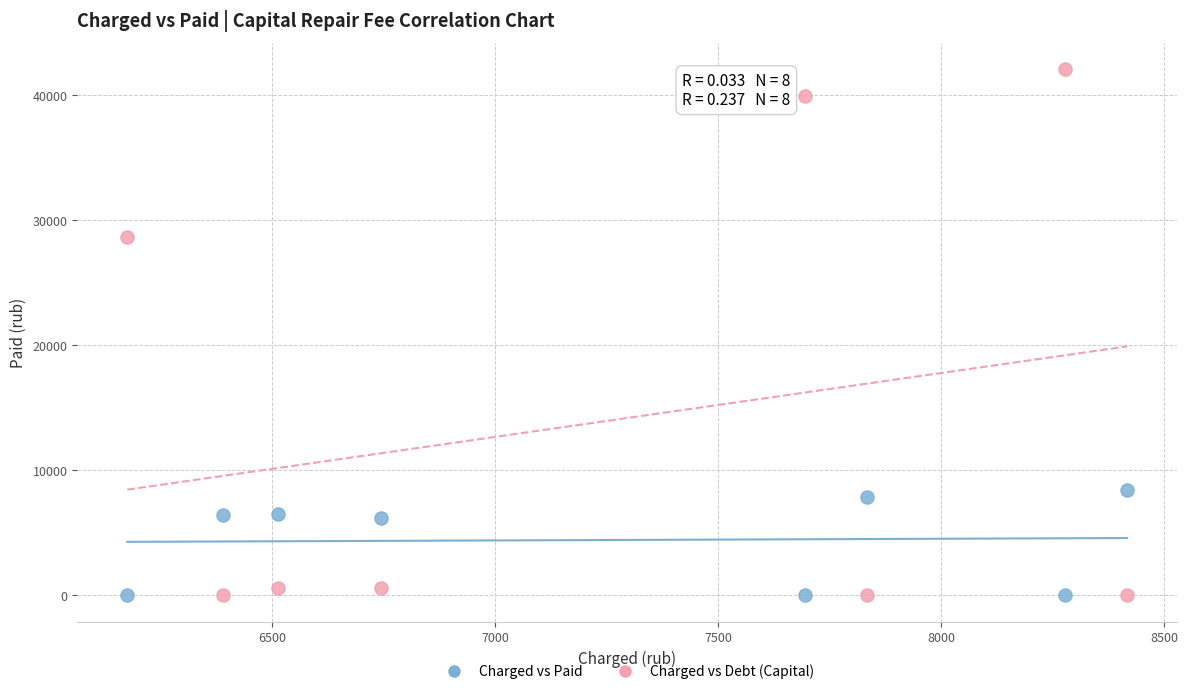

Which series has the widest spread of Y values?

Charged vs Debt (Capital)